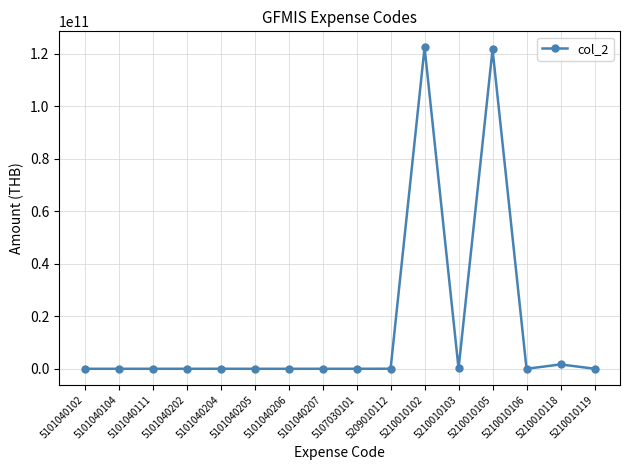

What is the difference between the maximum and minimum values?

122438752259.1